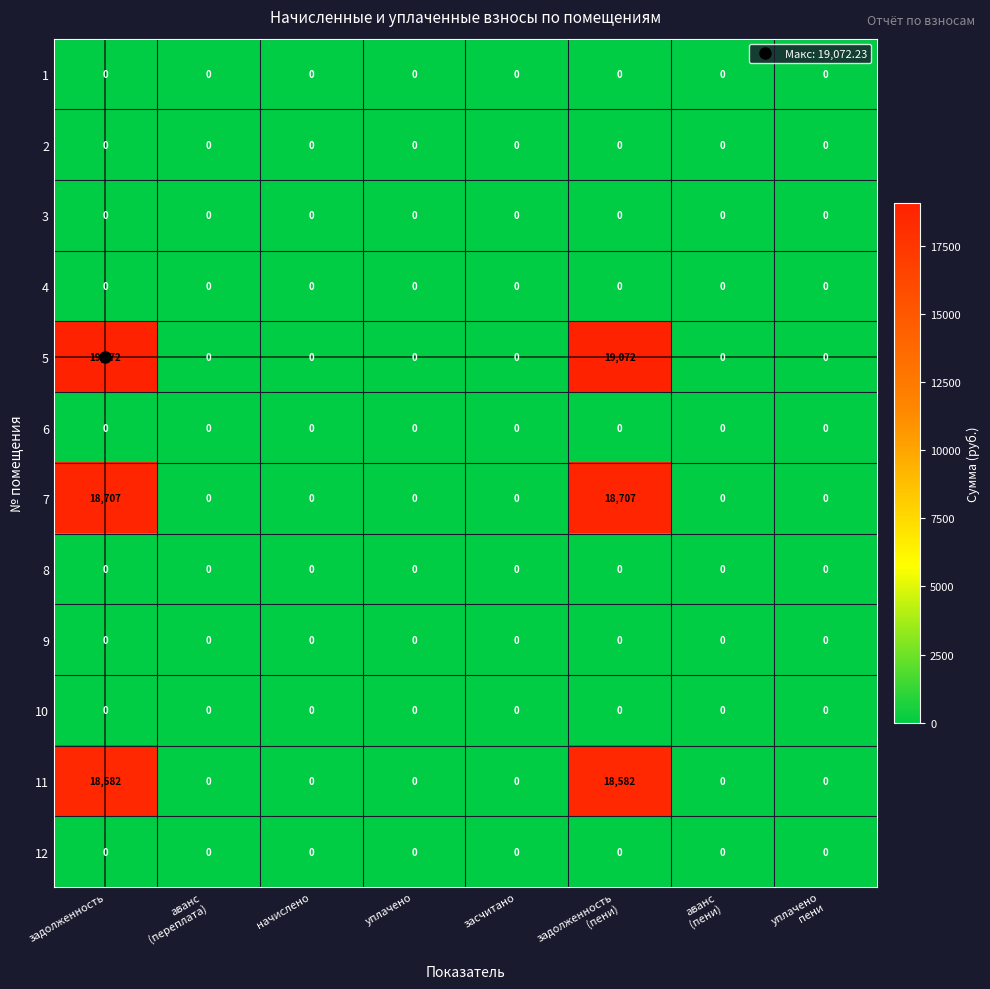

Which series has the widest spread of values?

5